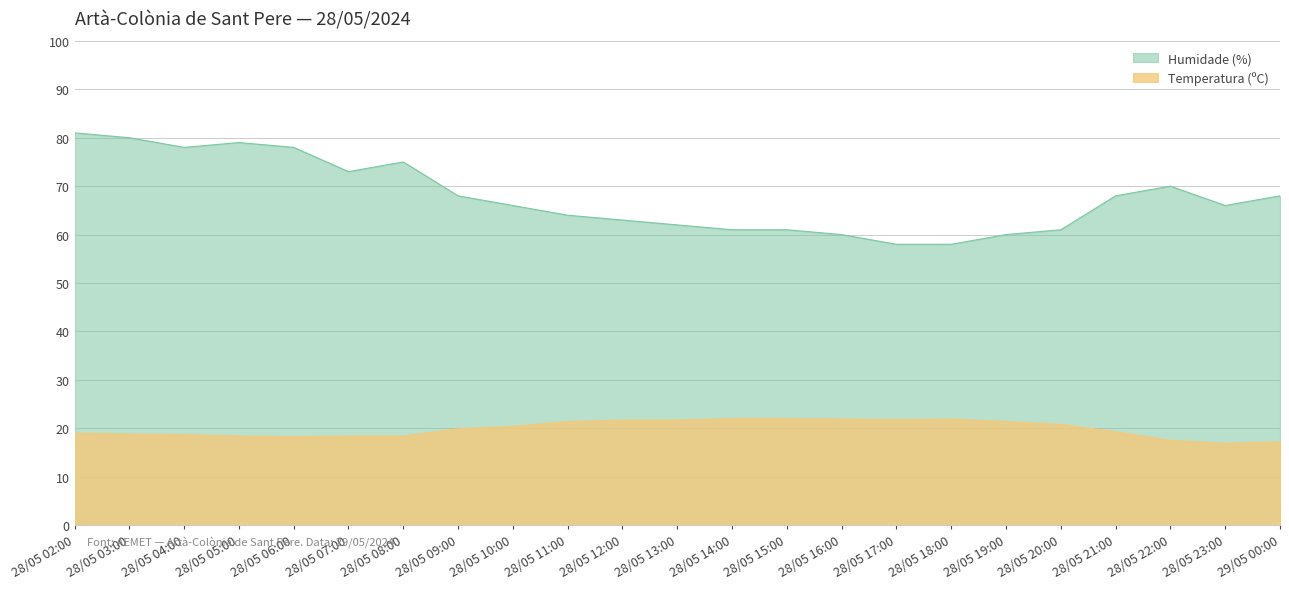

What is the highest value of the Humidade (%) series?

81.0